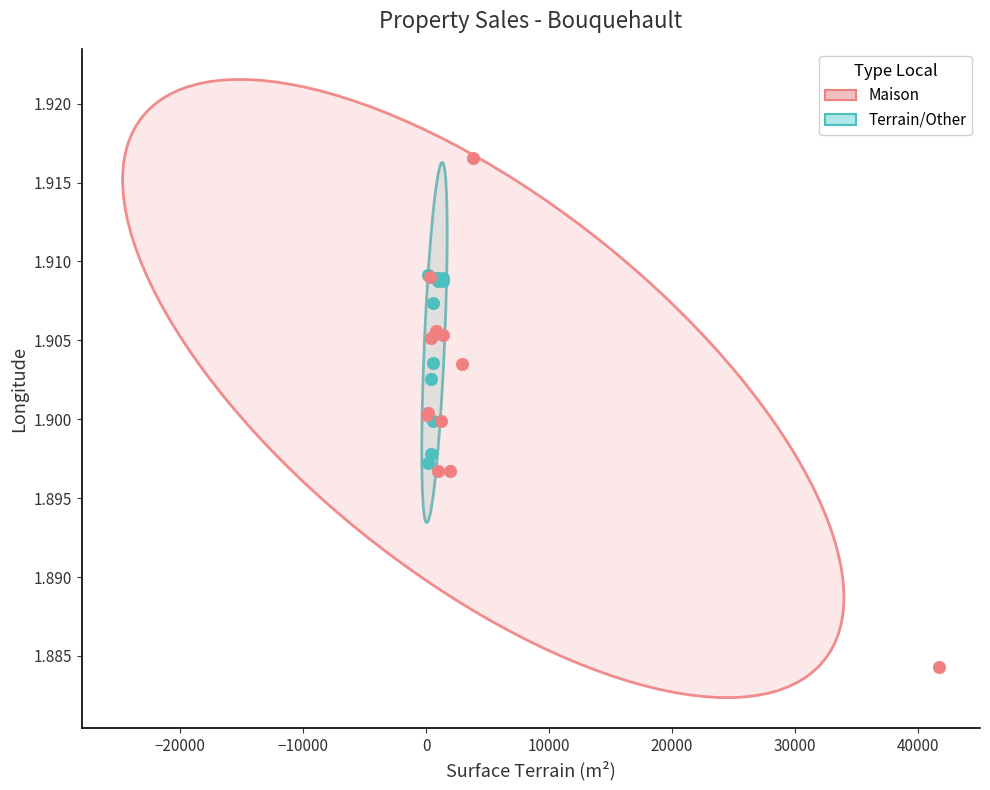

What are all the series names shown in the legend?

Maison, Terrain/Other